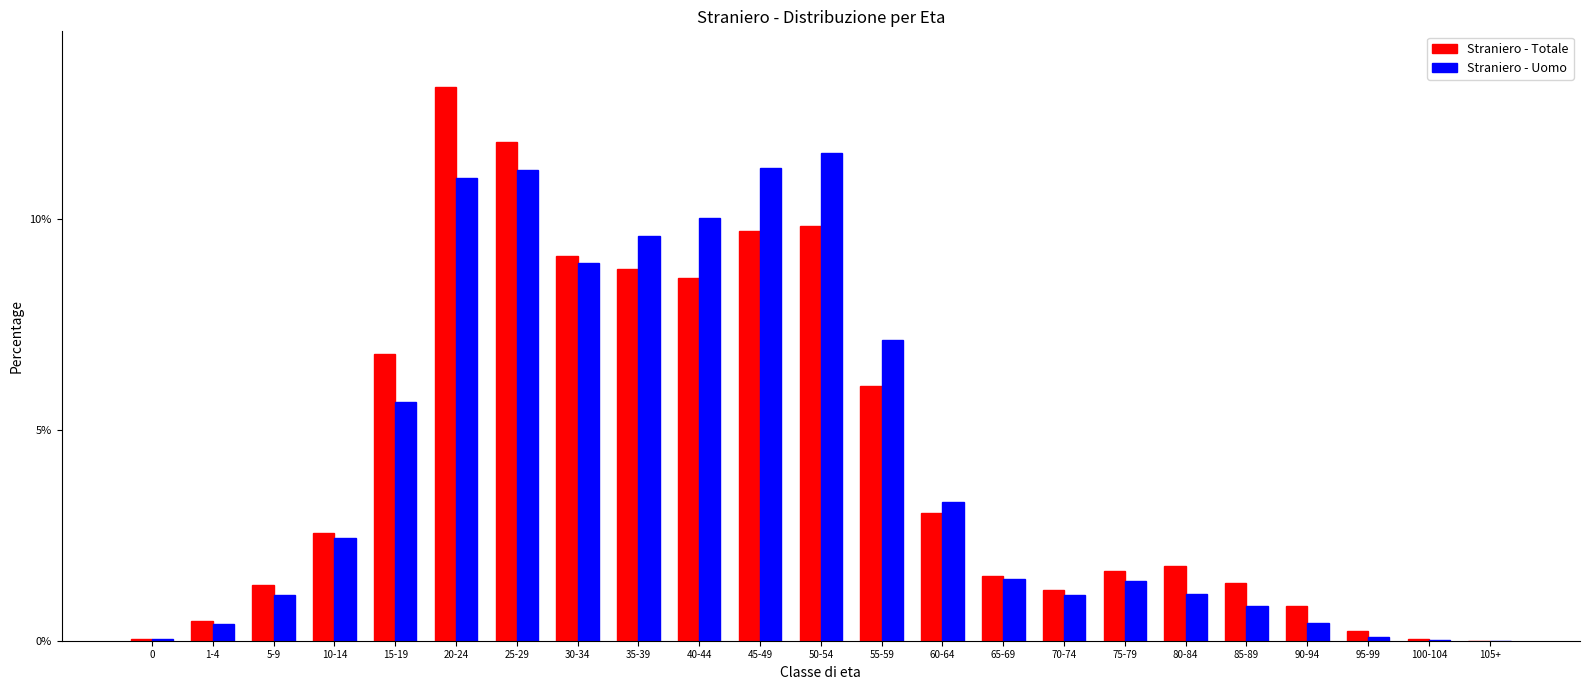

Between 50-54 and 75-79, which series saw the biggest shift?

Straniero - Uomo